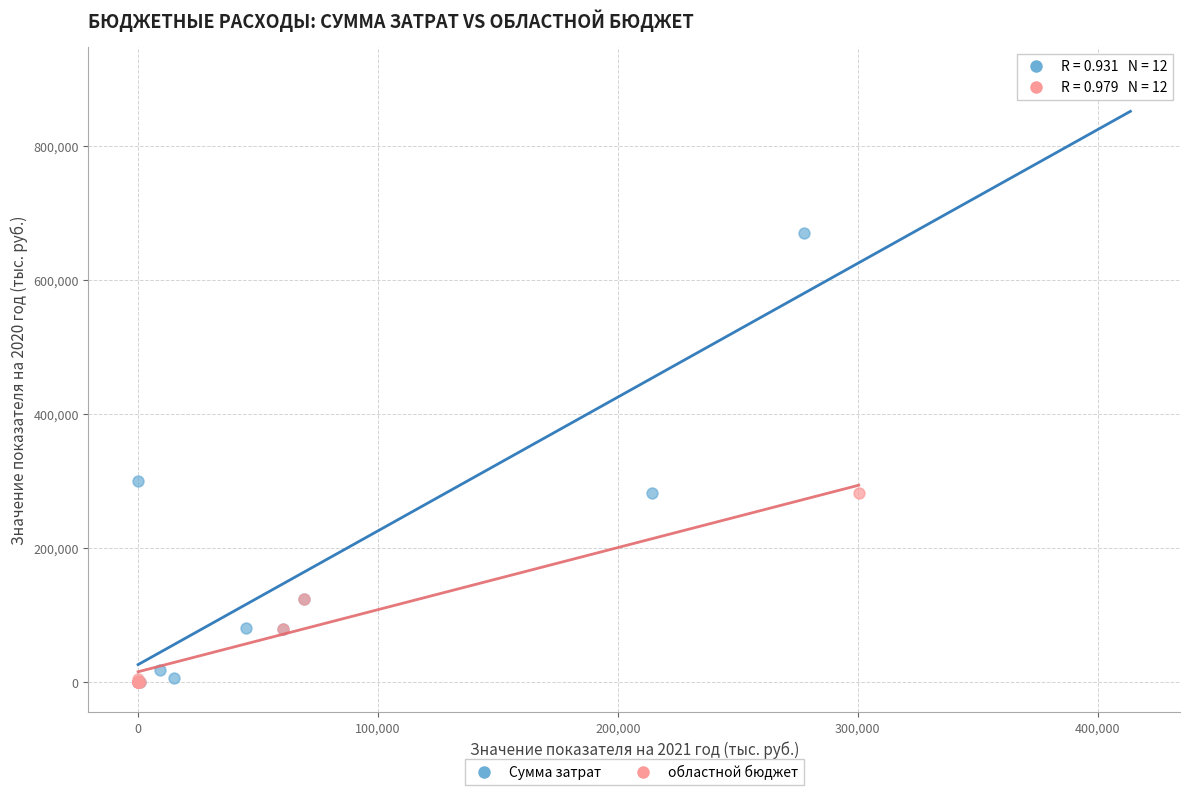

What are all the series names shown in the legend?

Сумма затрат, областной бюджет